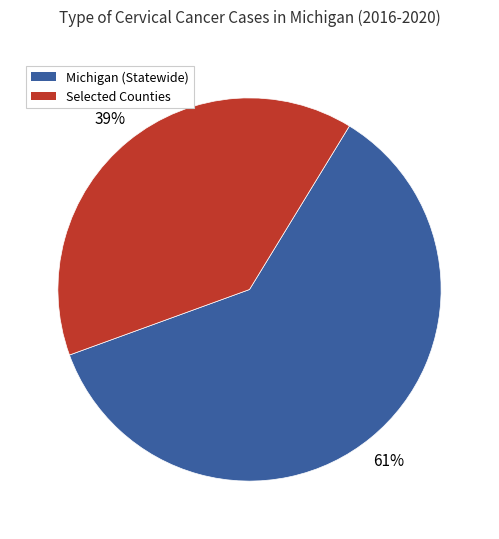

Is there any slice that represents more than half of the pie?

Yes